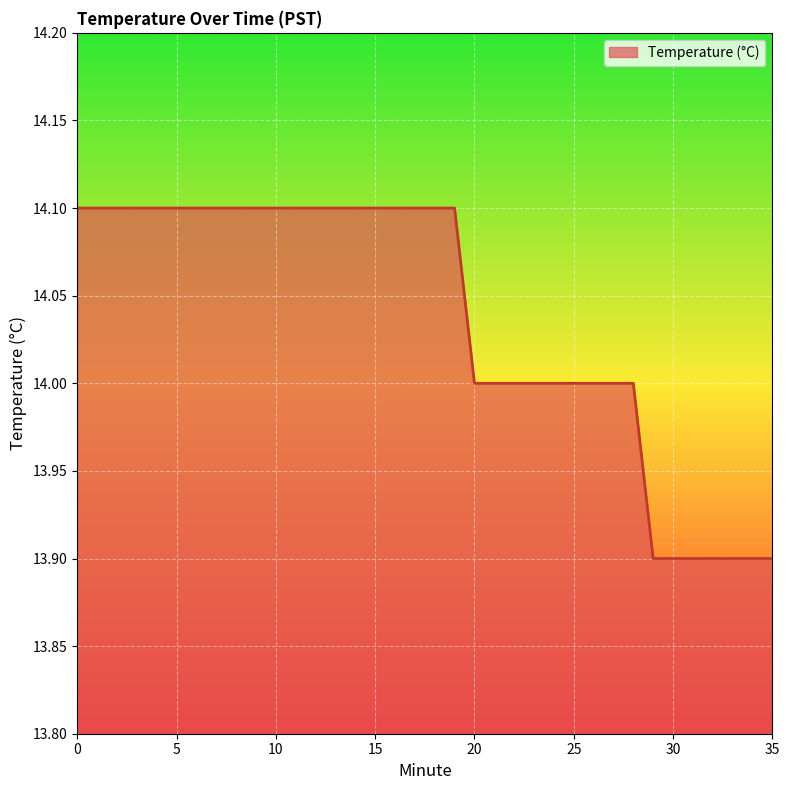

What is the smallest value displayed?

13.9